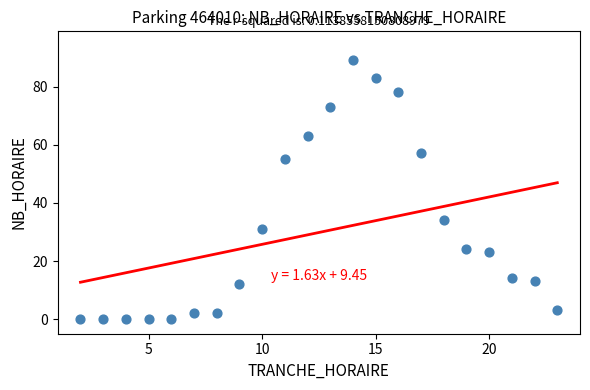

What is the range of Y values (max minus min)?

89